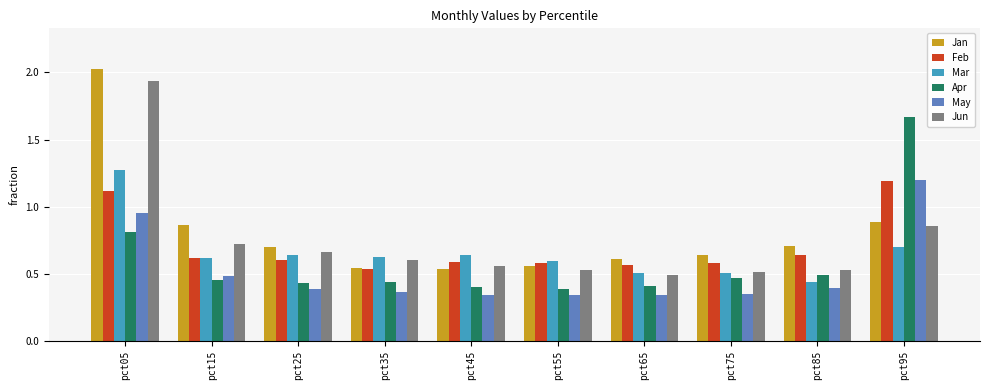

Count the Feb values in the range 0 to 1.

8